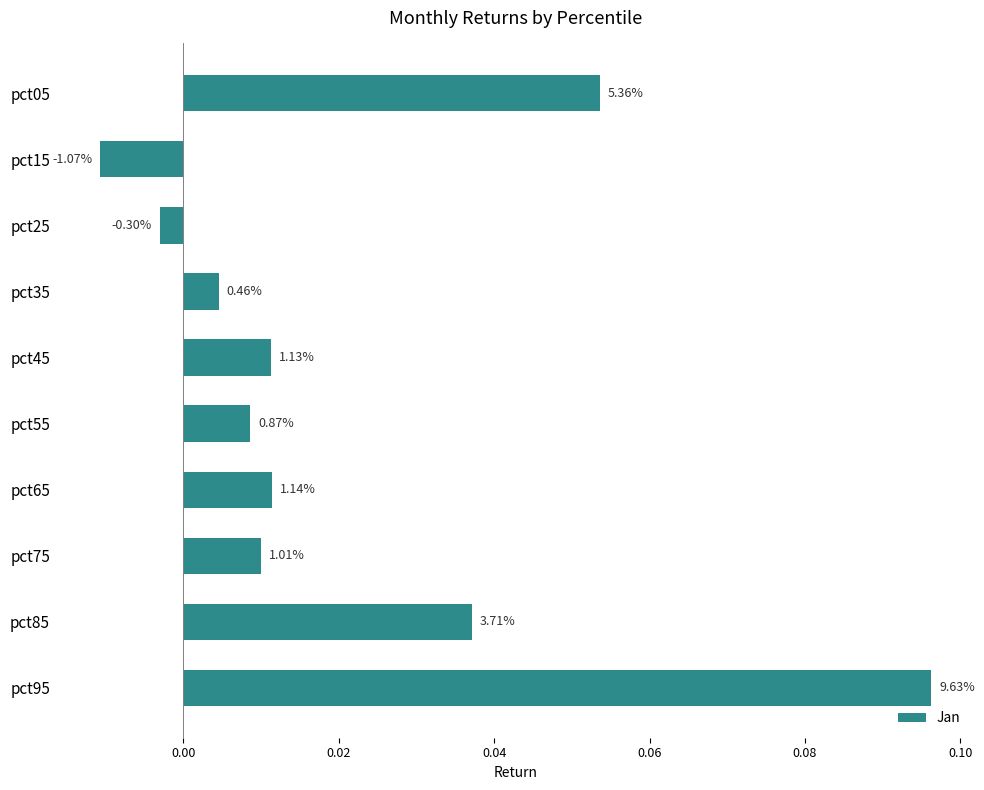

How many bars are there in total?

10